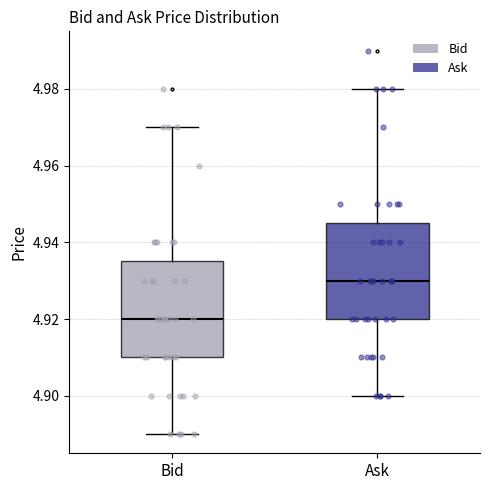

Reading left to right, read every box against the y-axis: the position of its median line, the range the box covers, and the ends of its whiskers. The values are not printed on the chart, so give them approximately, as read against the axis.

Bid: median 4.920, box 4.910 to 4.936, whiskers 4.890 to 4.970
Ask: median 4.930, box 4.920 to 4.946, whiskers 4.900 to 4.980